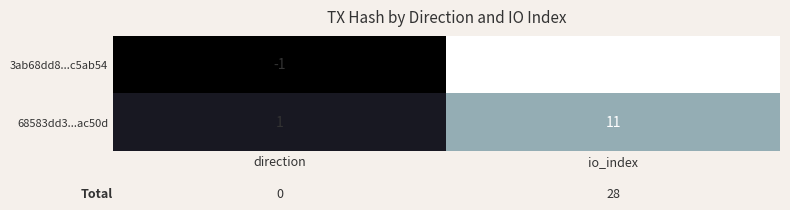

At how many categories does at least one series exceed 2?

1